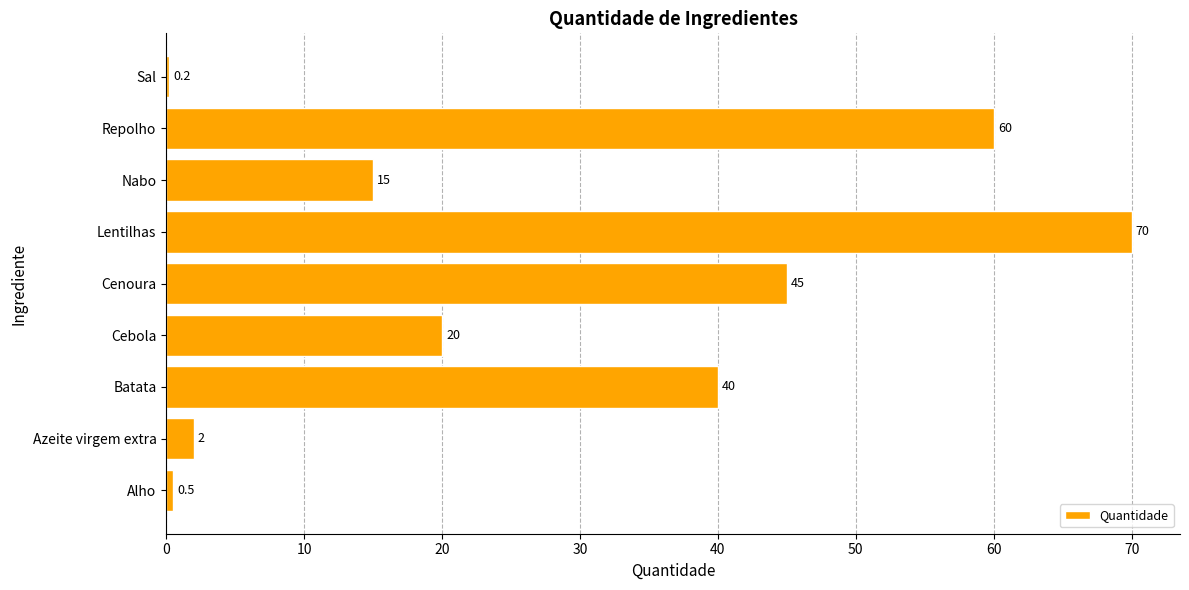

What is the ratio of the value at Repolho to the value at Lentilhas?

0.9